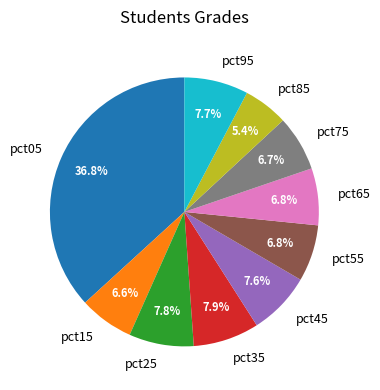

What is the largest slice in the pie chart?

pct05